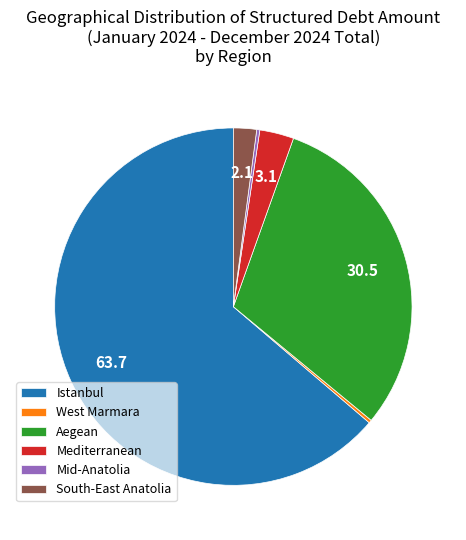

What is the majority slice?

Istanbul